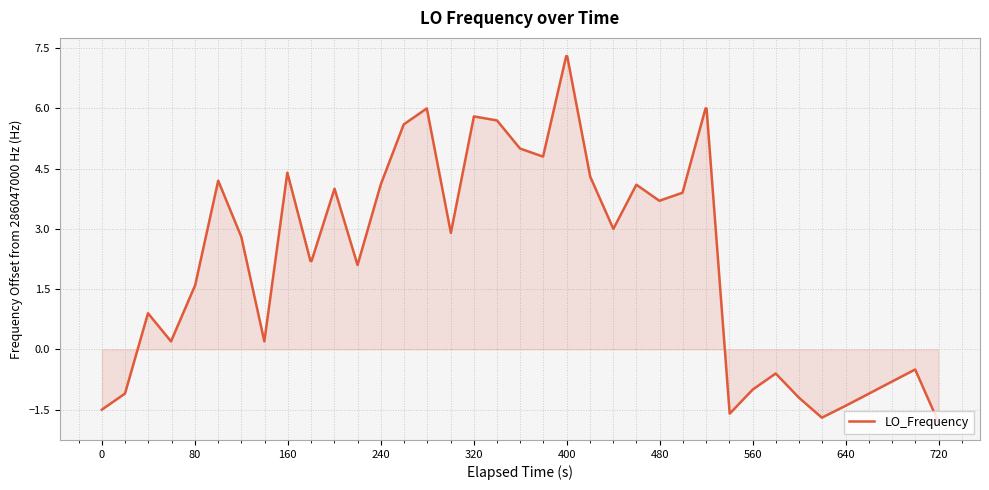

True or false: there are more than 2 points higher than both neighbors.

True